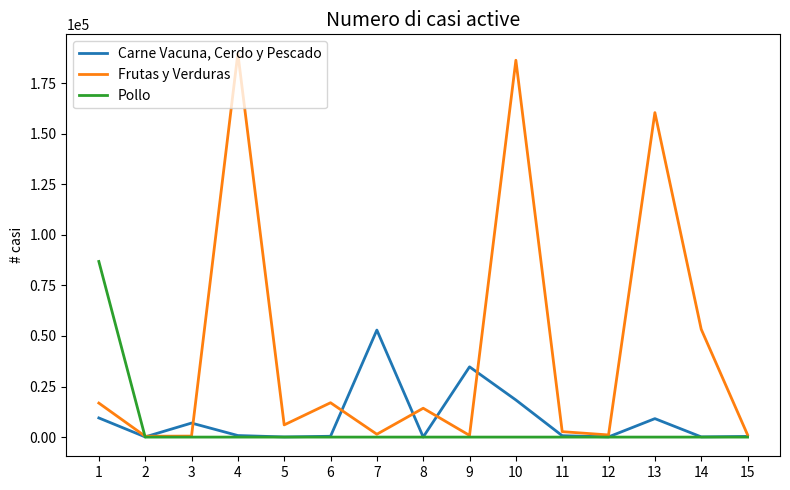

How many distinct data groups are displayed?

3